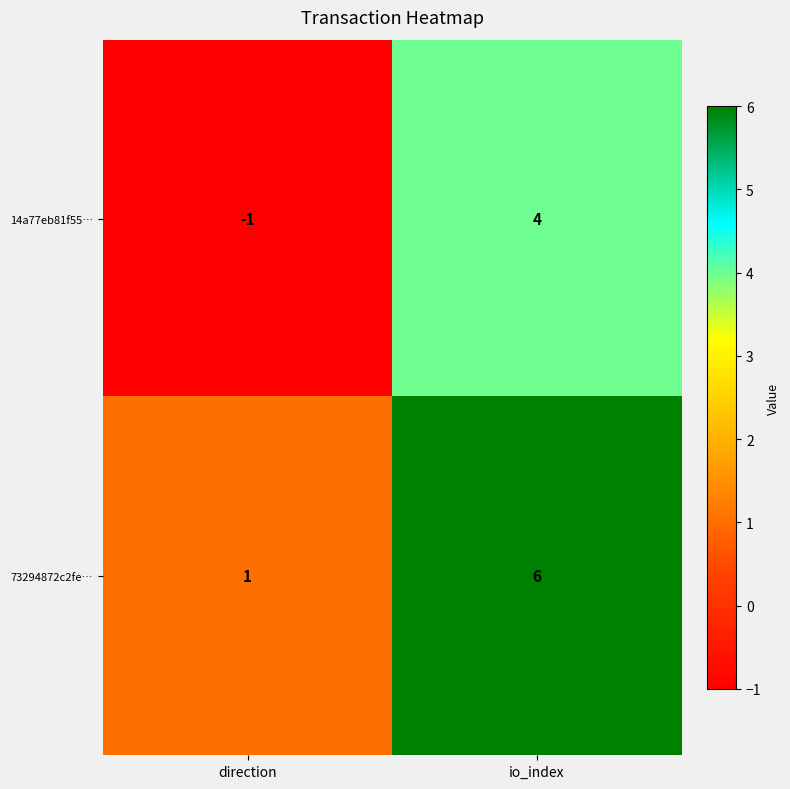

What is the difference between the 73294872c2fe… values at io_index and direction?

5